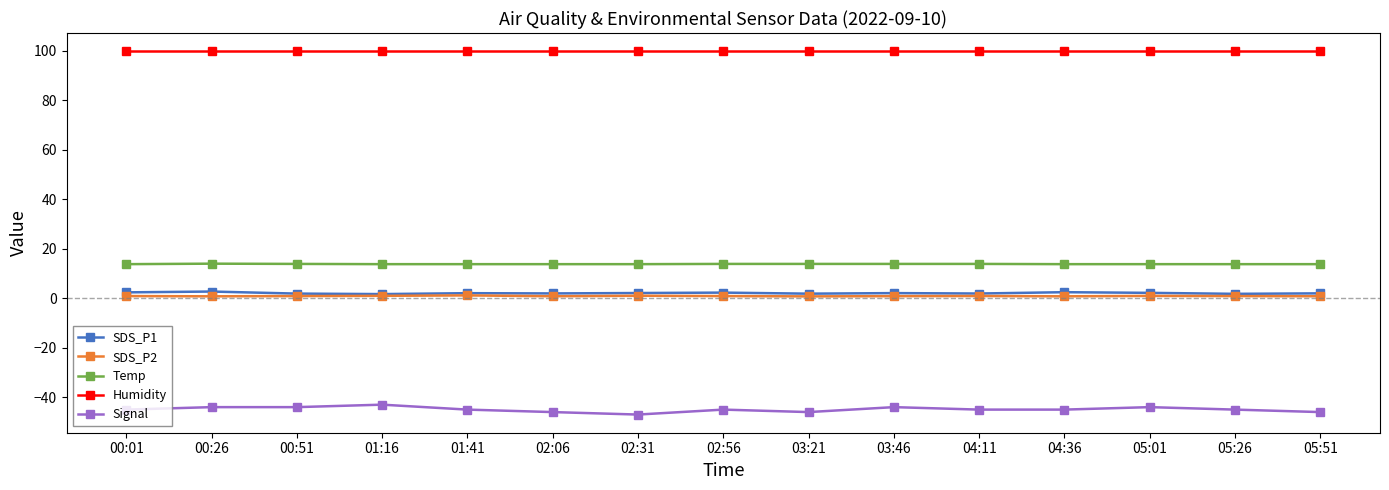

The Temp series shows 23.0 at 04:36. True or false?

False